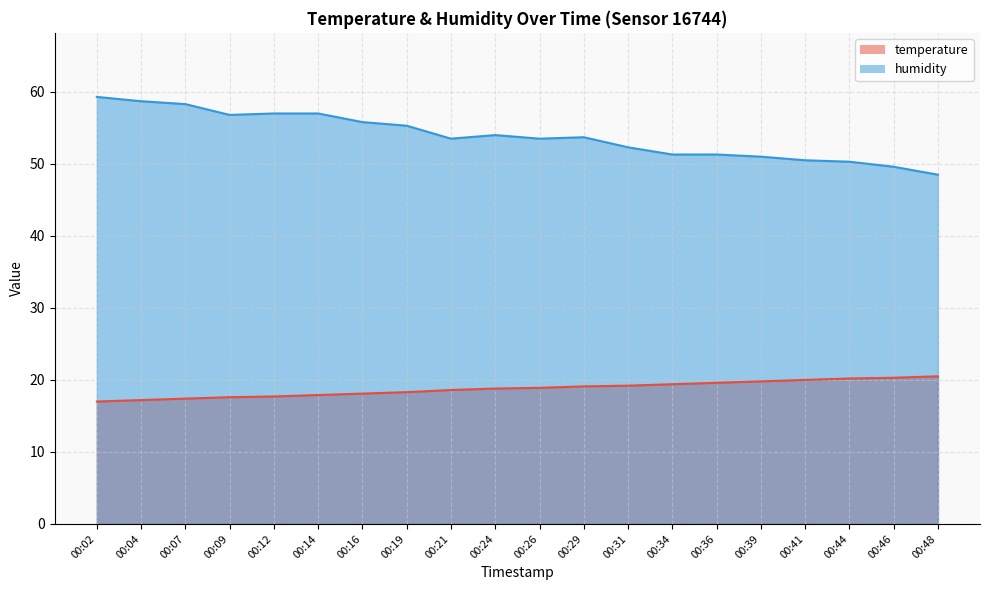

Between 00:14 and 00:21, which is larger?

00:21